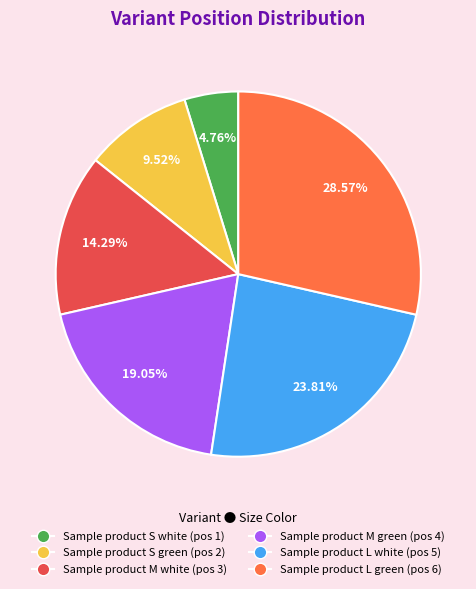

Which category has the smallest portion of the pie?

Sample product S white